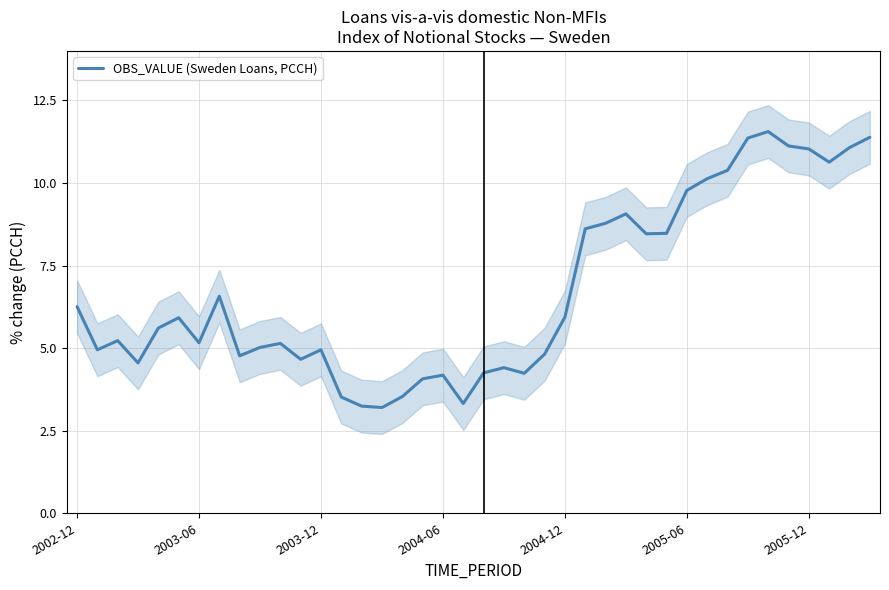

The value of OBS_VALUE (Sweden Loans, PCCH) at 2002-12 is 6.3. True or false?

True